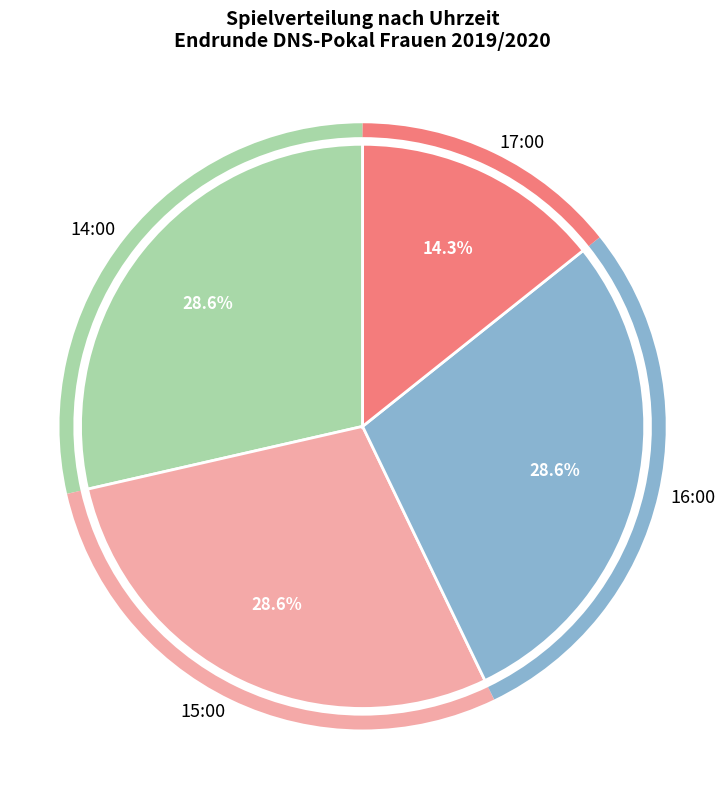

Is there any slice that represents more than half of the pie?

No